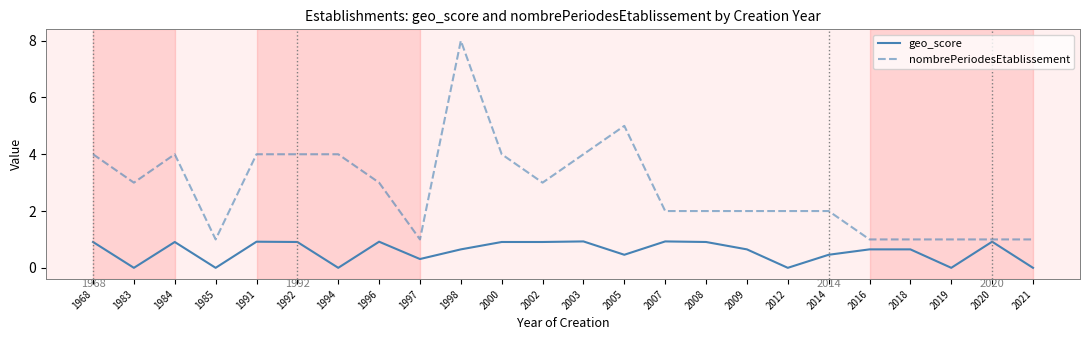

What is the total value across all series at 2012?

2.0